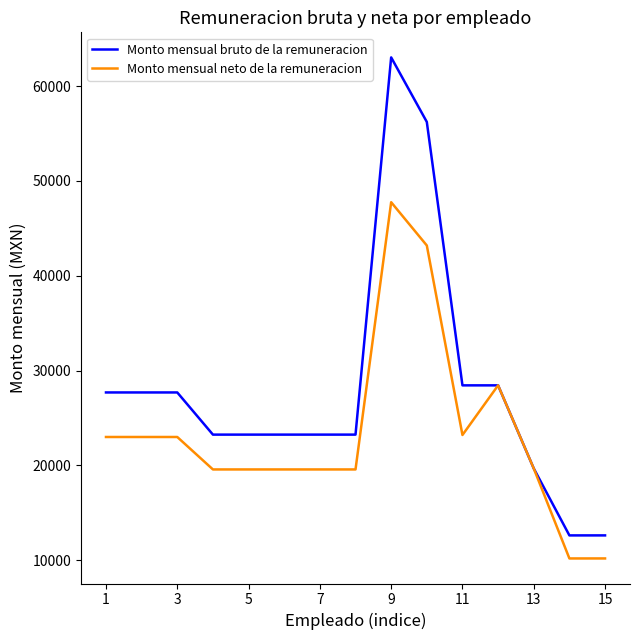

What are all the series names shown in the legend?

Monto mensual bruto de la remuneracion, Monto mensual neto de la remuneracion